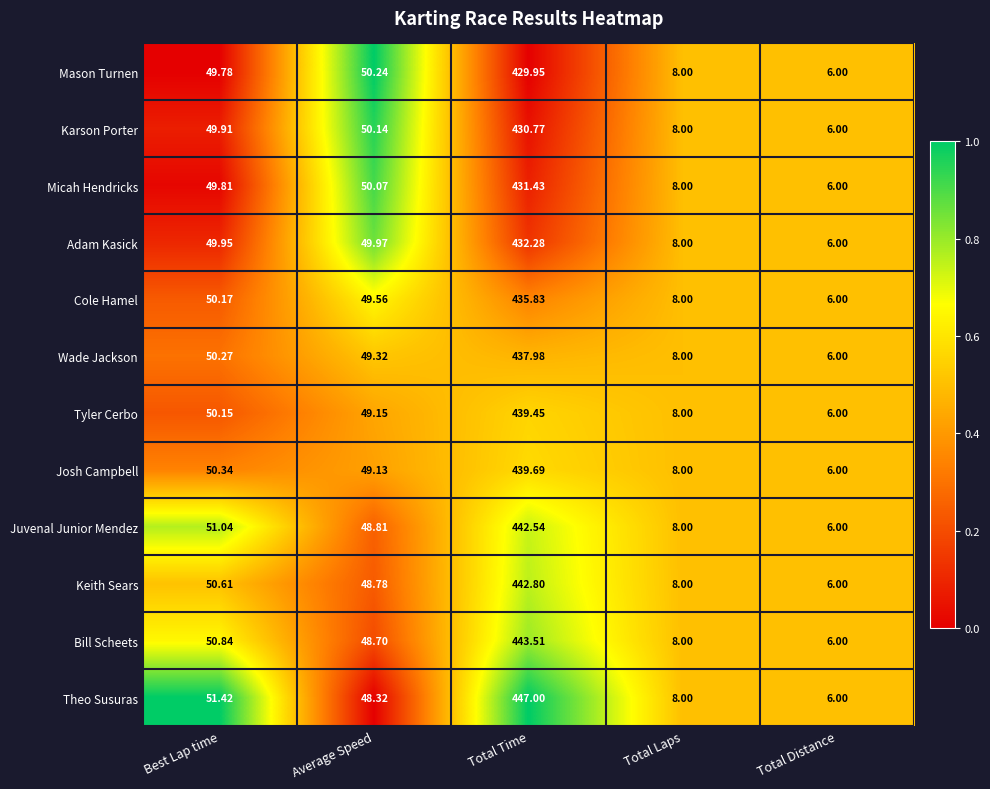

Which series changed the most between Best Lap time and Total Distance?

Theo Susuras